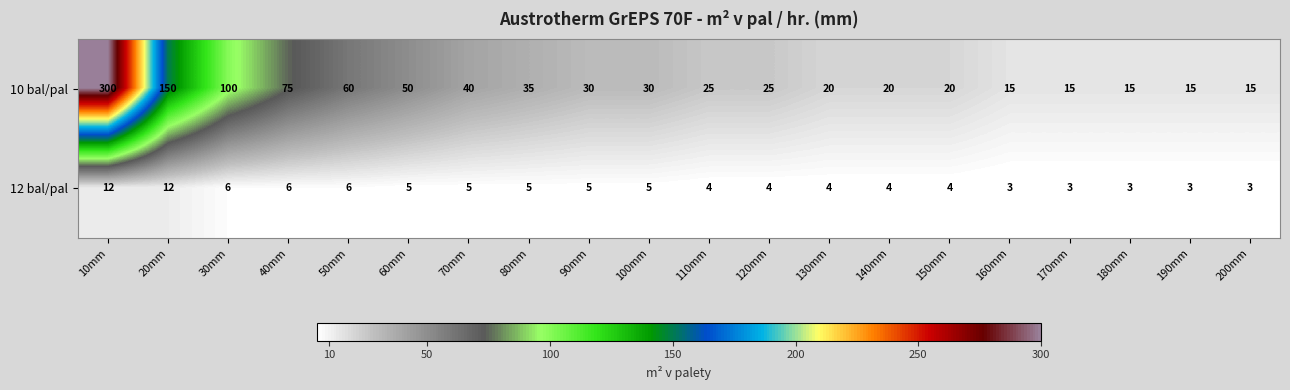

What is the spread (max minus min) of values at 10mm?

288